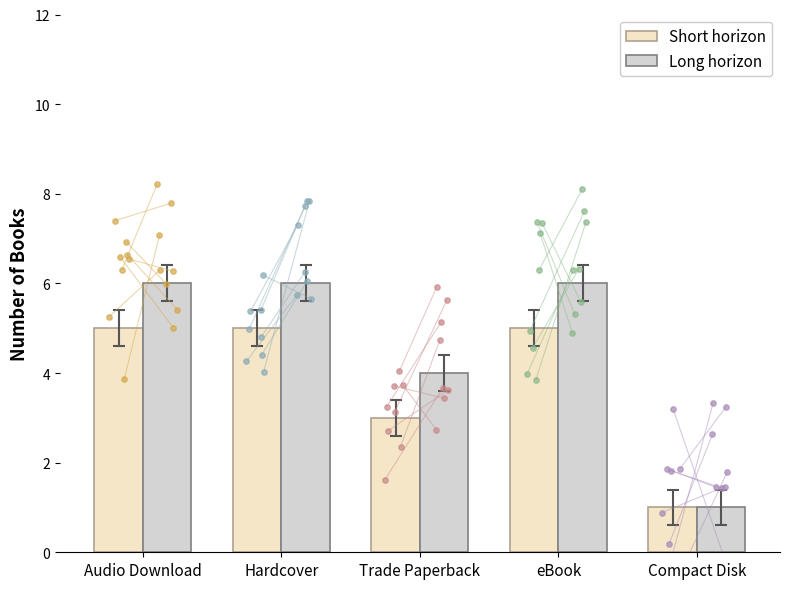

Which series has the widest spread of Y values?

Long horizon